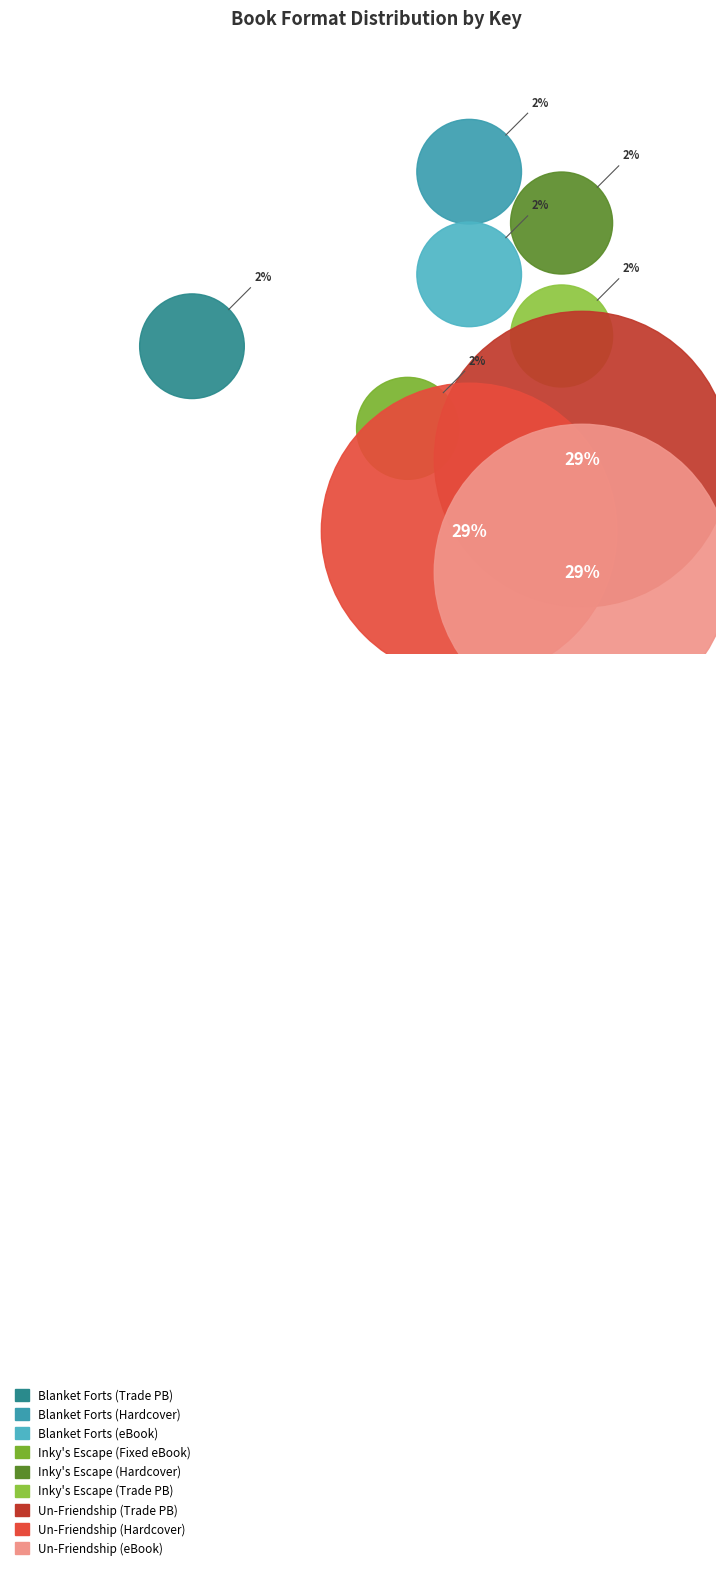

Is Battle of the Blanket Forts (Hardcover) the majority of the pie?

No